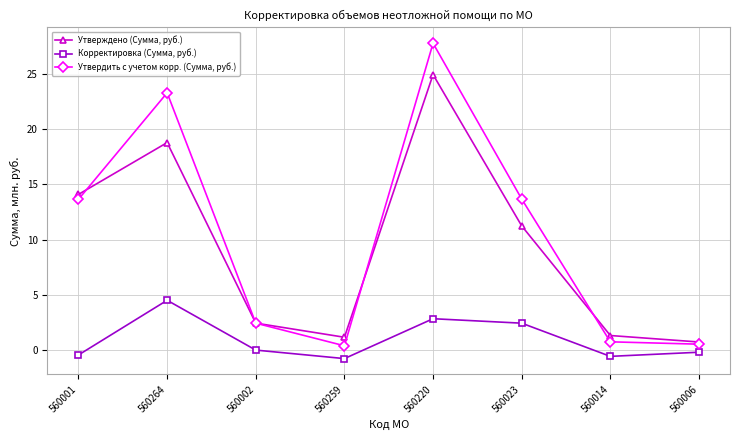

How many lines are shown in the chart?

3